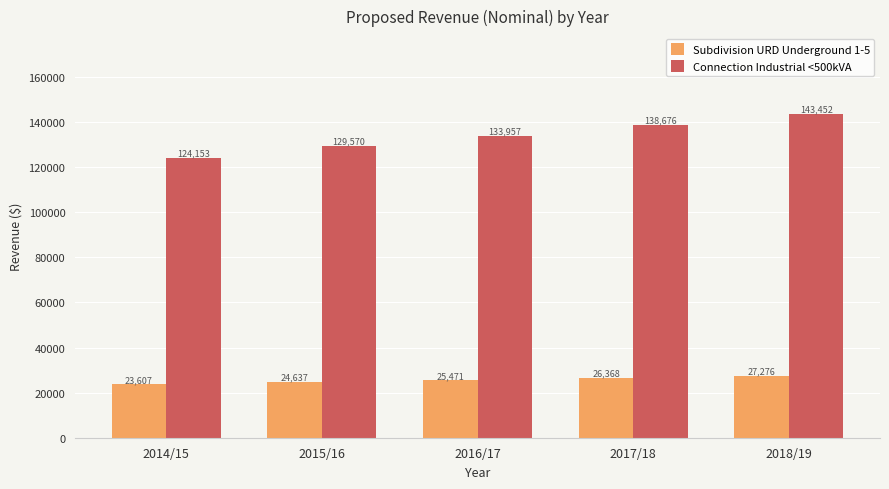

True or false: Subdivision URD Underground 1-5 has a value of 23606.6 at 2014/15.

True